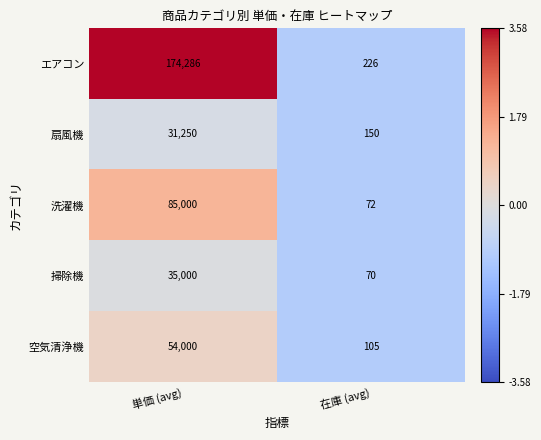

The 扇風機 series shows 150 at 在庫 (avg). True or false?

True